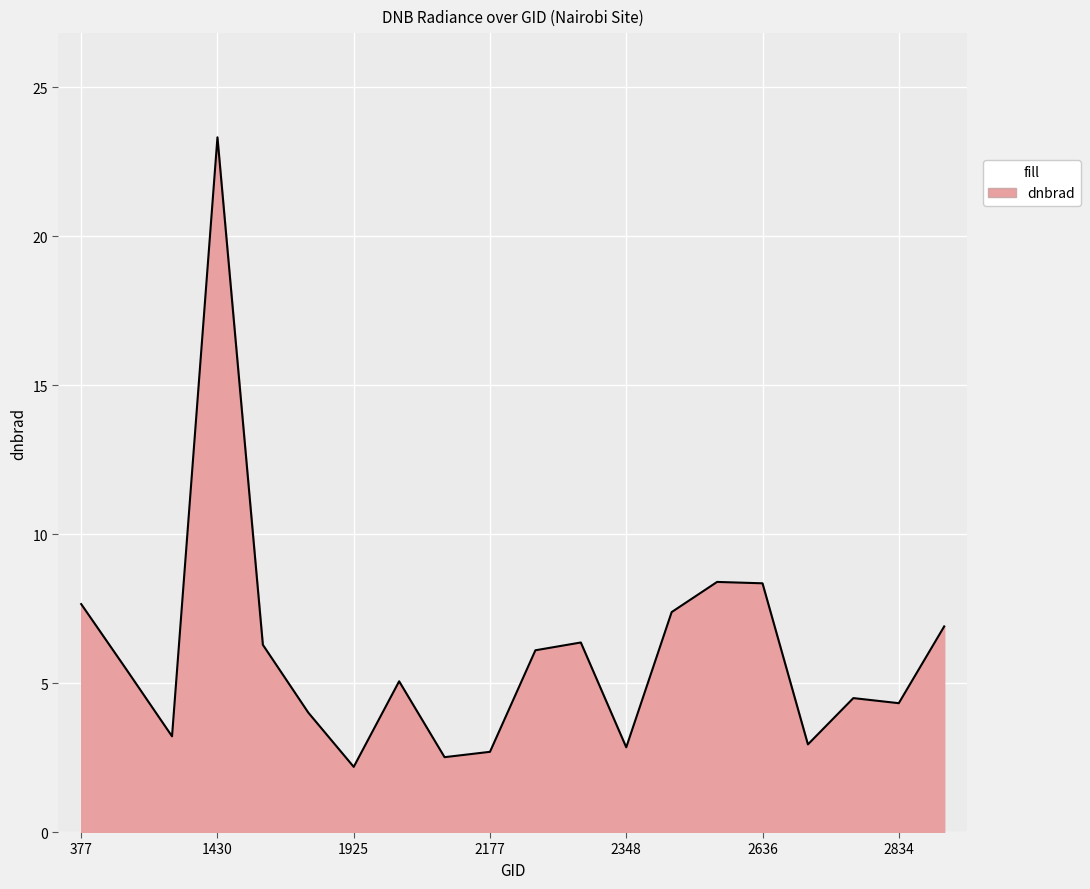

What is the smallest value displayed?

2.2